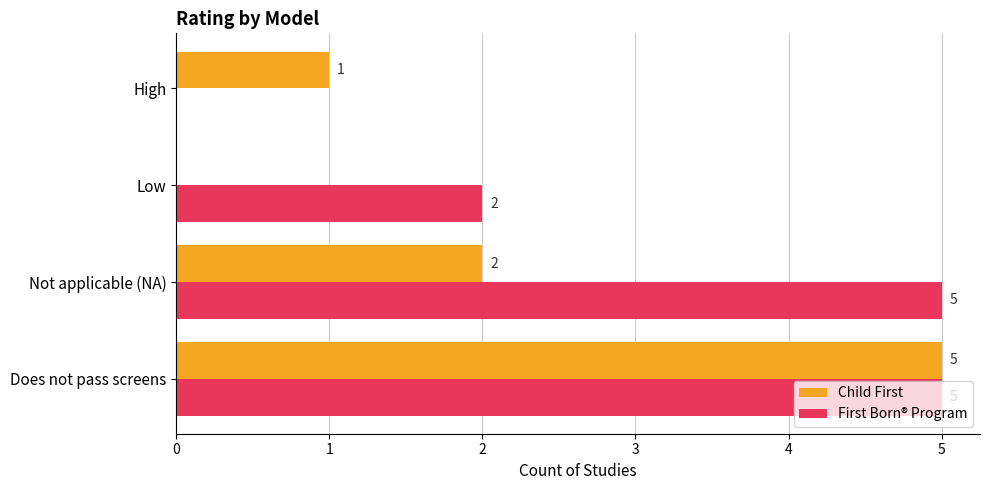

What are all the series names shown in the legend?

Child First, First Born® Program